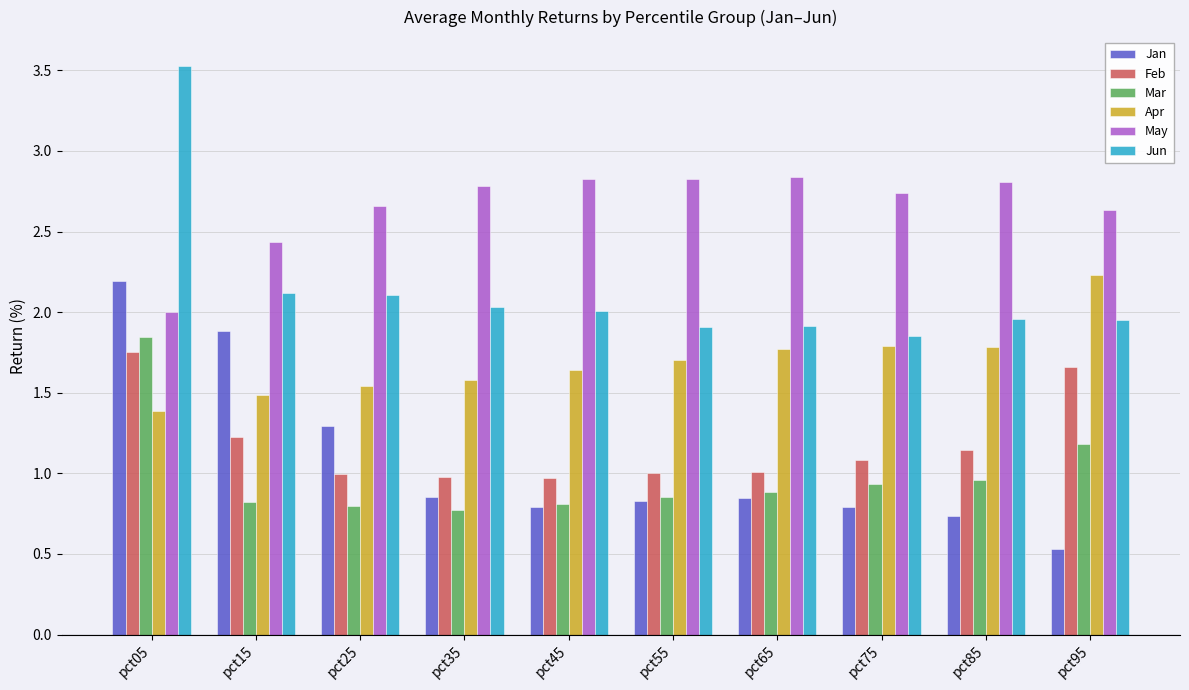

At which category is the sum across all series the highest?

pct05